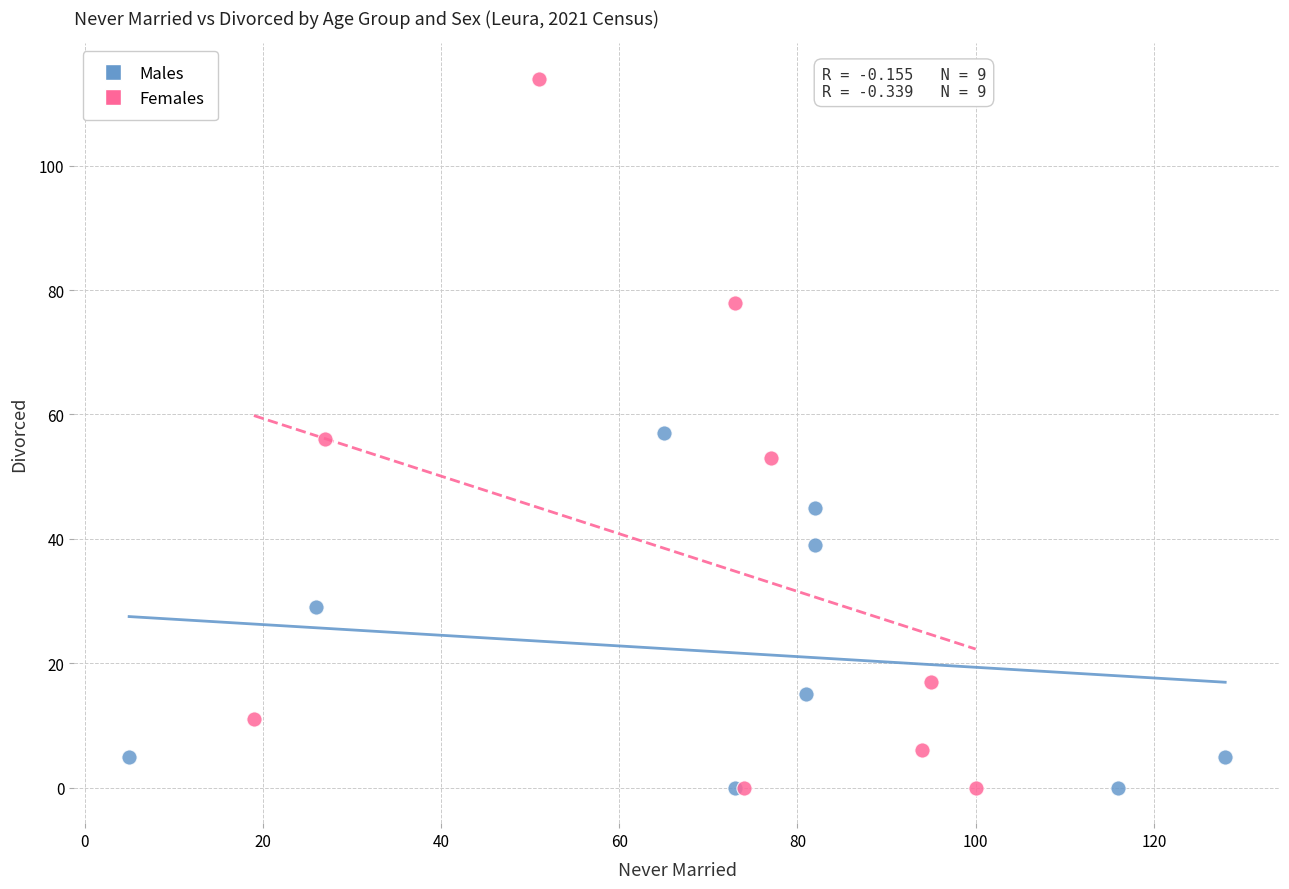

Which series contains the highest Y value?

Females